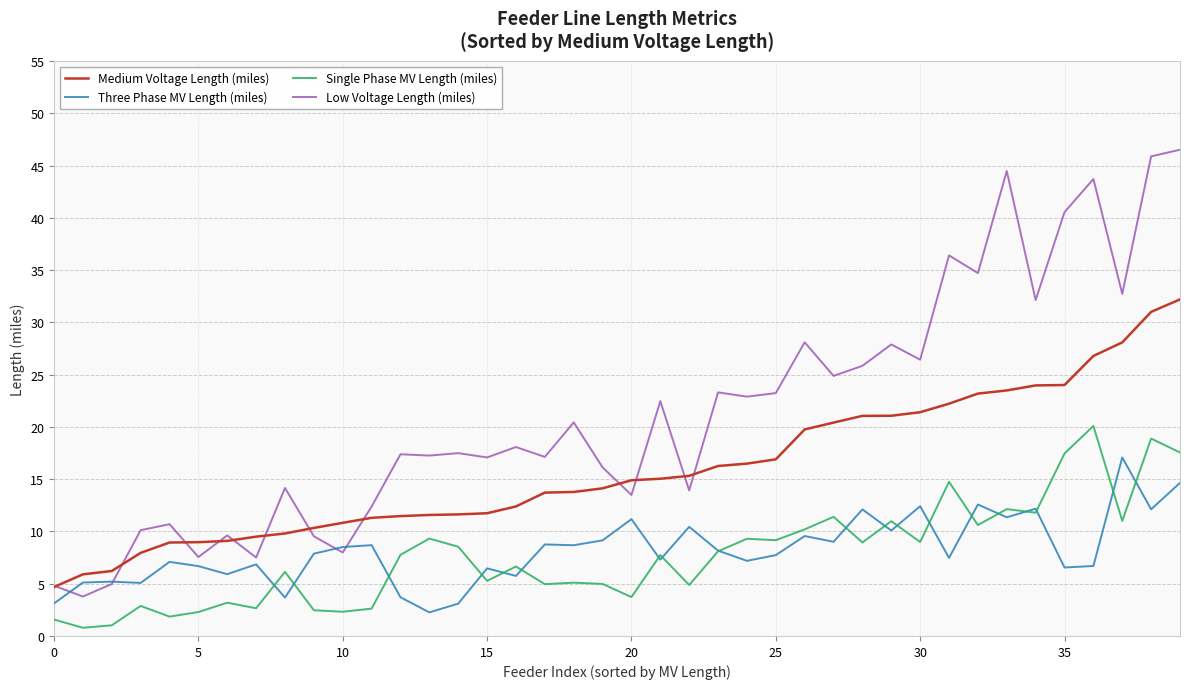

What is the sum of all Three Phase MV Length (miles) values?

327.5